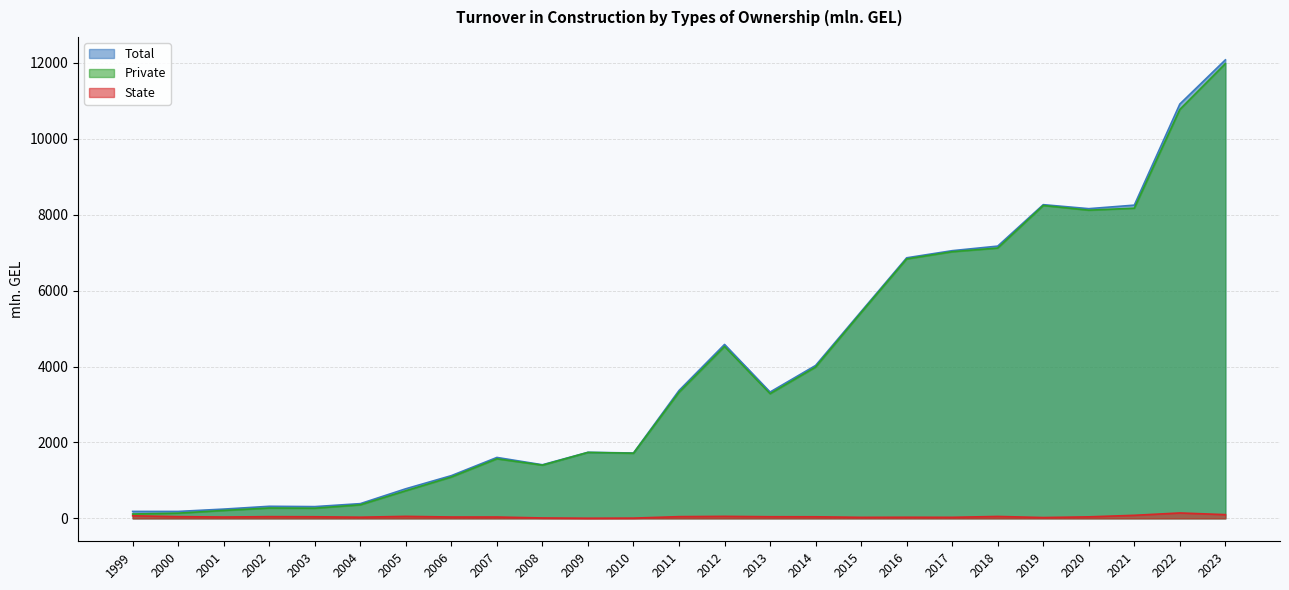

Which category has the highest value in the Total series?

2023